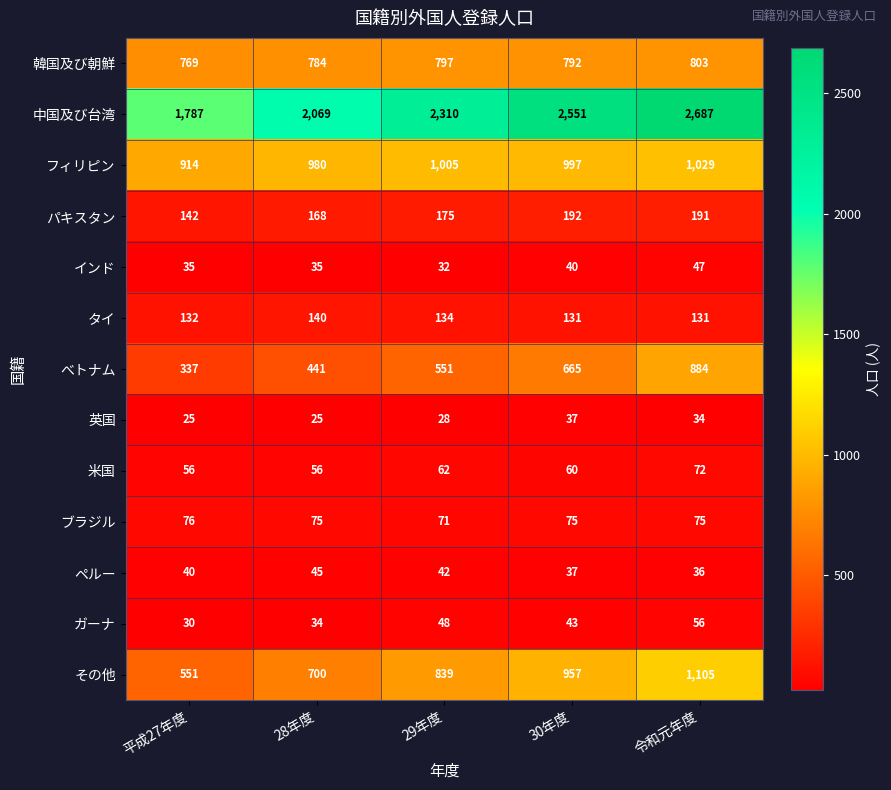

At how many categories does at least one series exceed 1262?

5